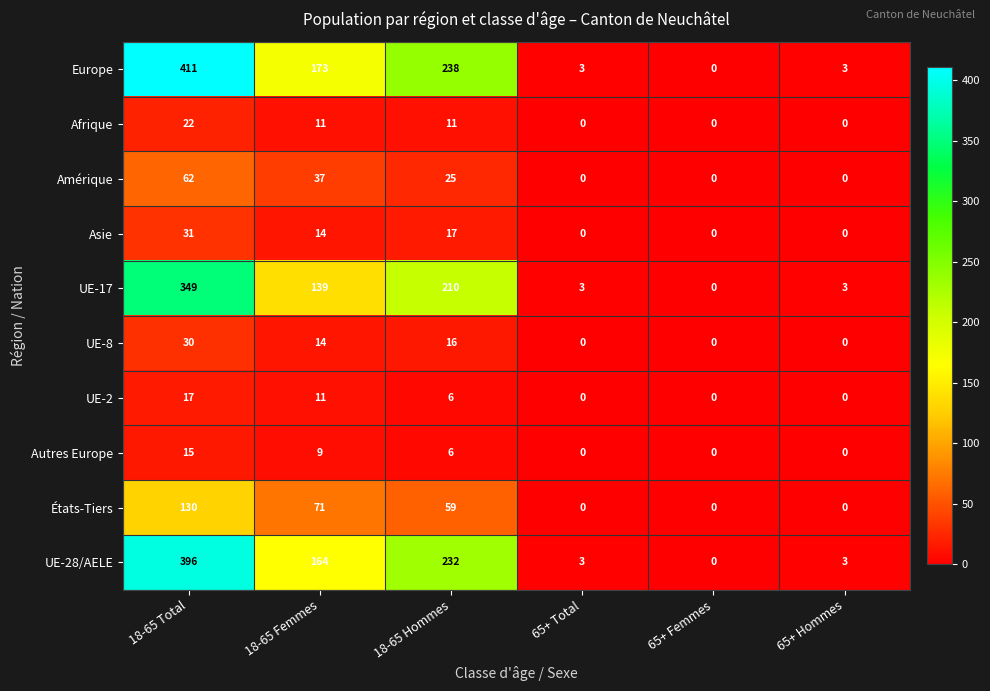

What is the total value across all series at 65+ Total?

9